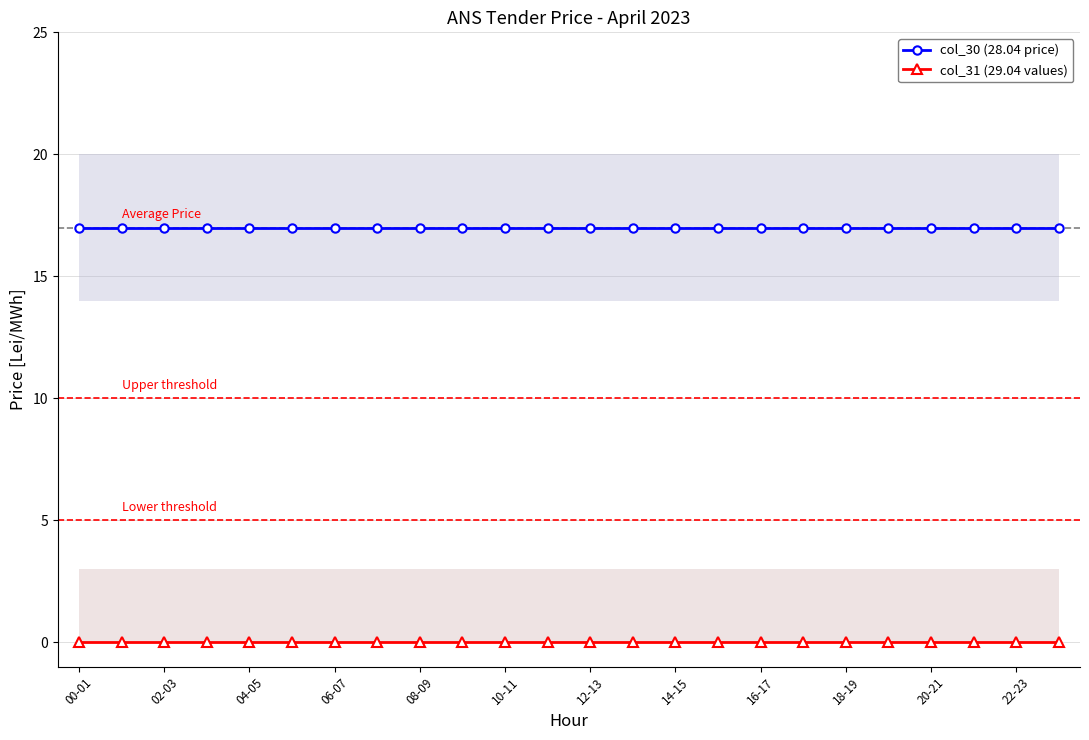

True or false: col_31 (29.04 values) and col_30 (28.04 price) cross at least once.

False